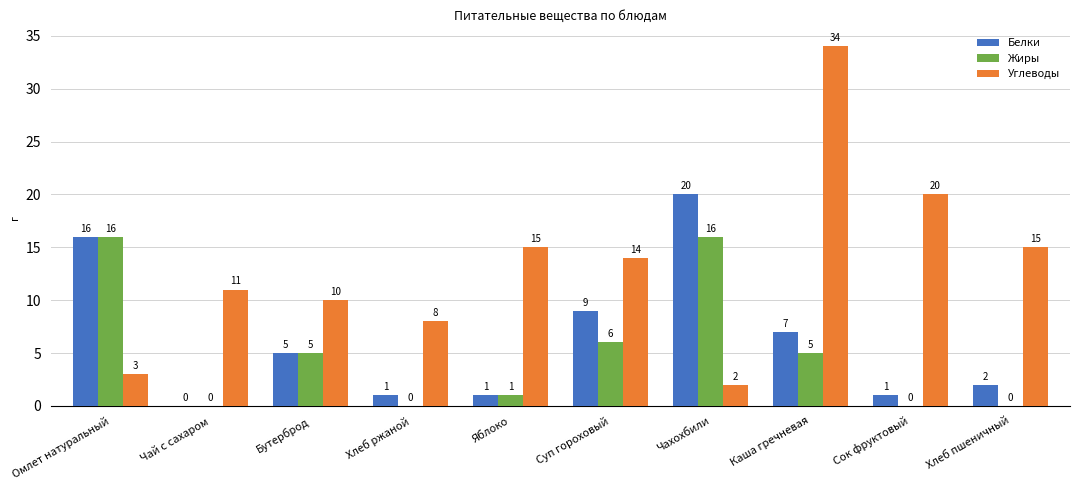

Is the value of Углеводы at Чай с сахаром greater than the value of Жиры at Каша гречневая?

Yes